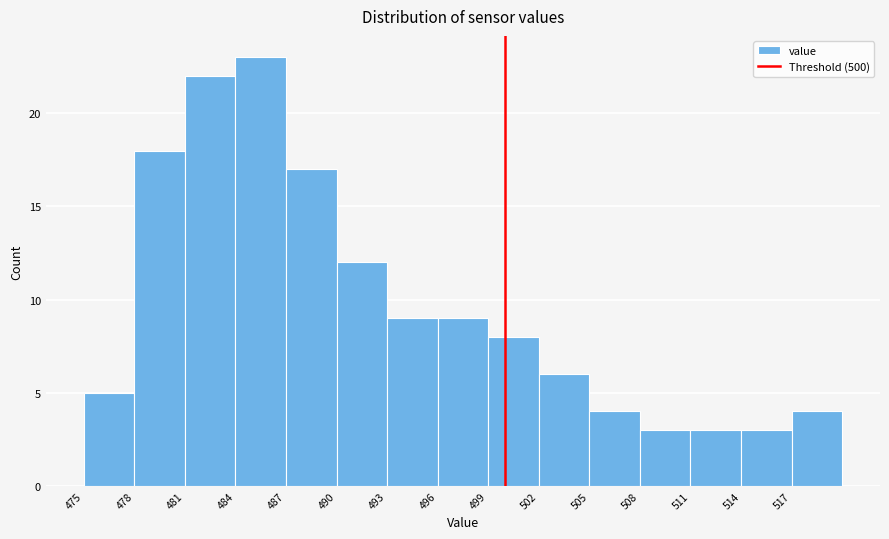

Over which range of the x-axis is the bar tallest?

484 to 487